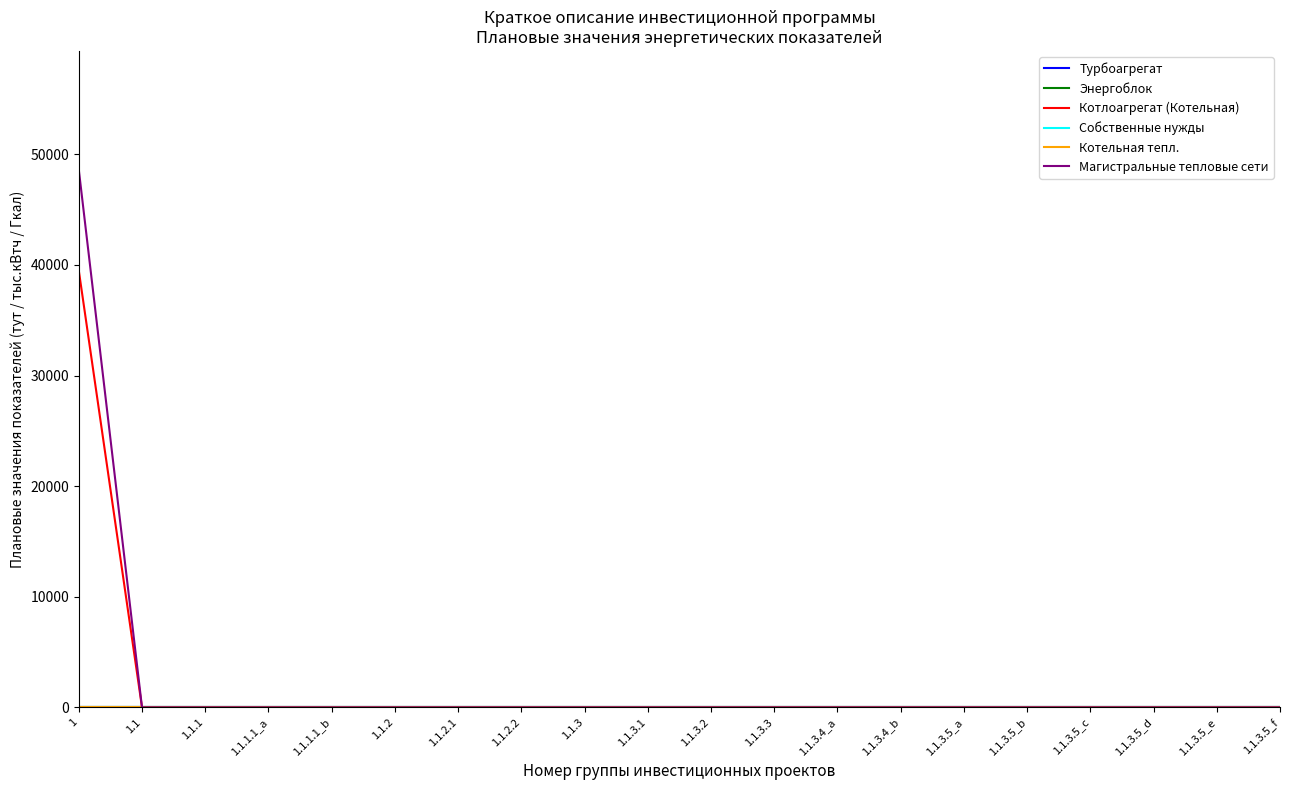

The value of Магистральные тепловые сети at 1.1.3.5_c is 0.0. True or false?

True